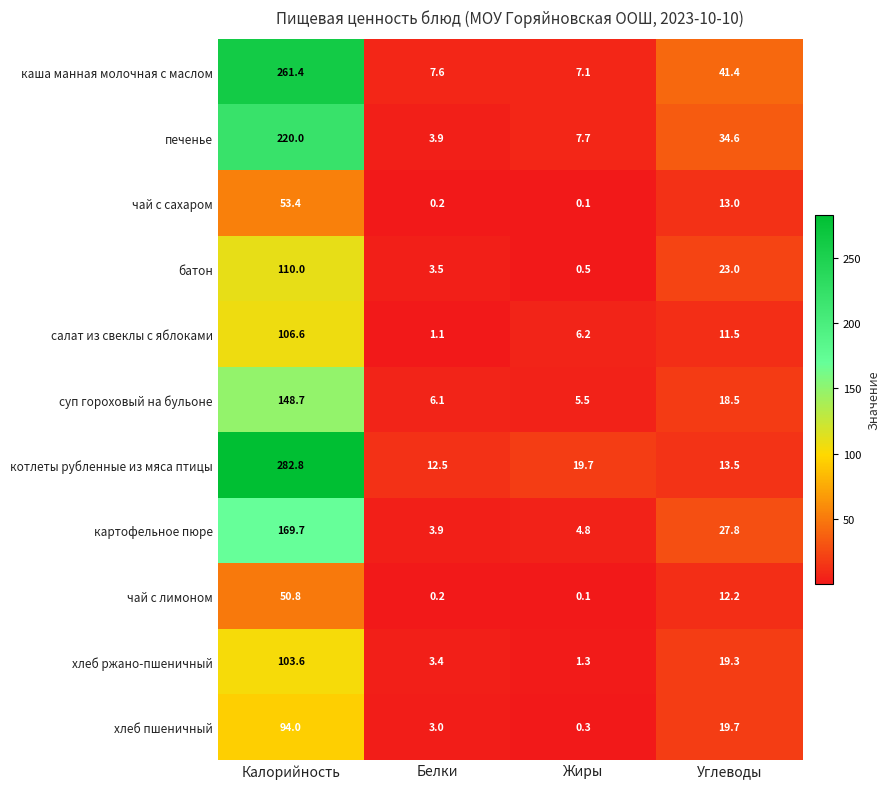

List the series in order of their peak value, highest first.

котлеты рубленные из мяса птицы, каша манная молочная с маслом, печенье, картофельное пюре, суп гороховый на бульоне, батон, салат из свеклы с яблоками, хлеб ржано-пшеничный, хлеб пшеничный, чай с сахаром, чай с лимоном